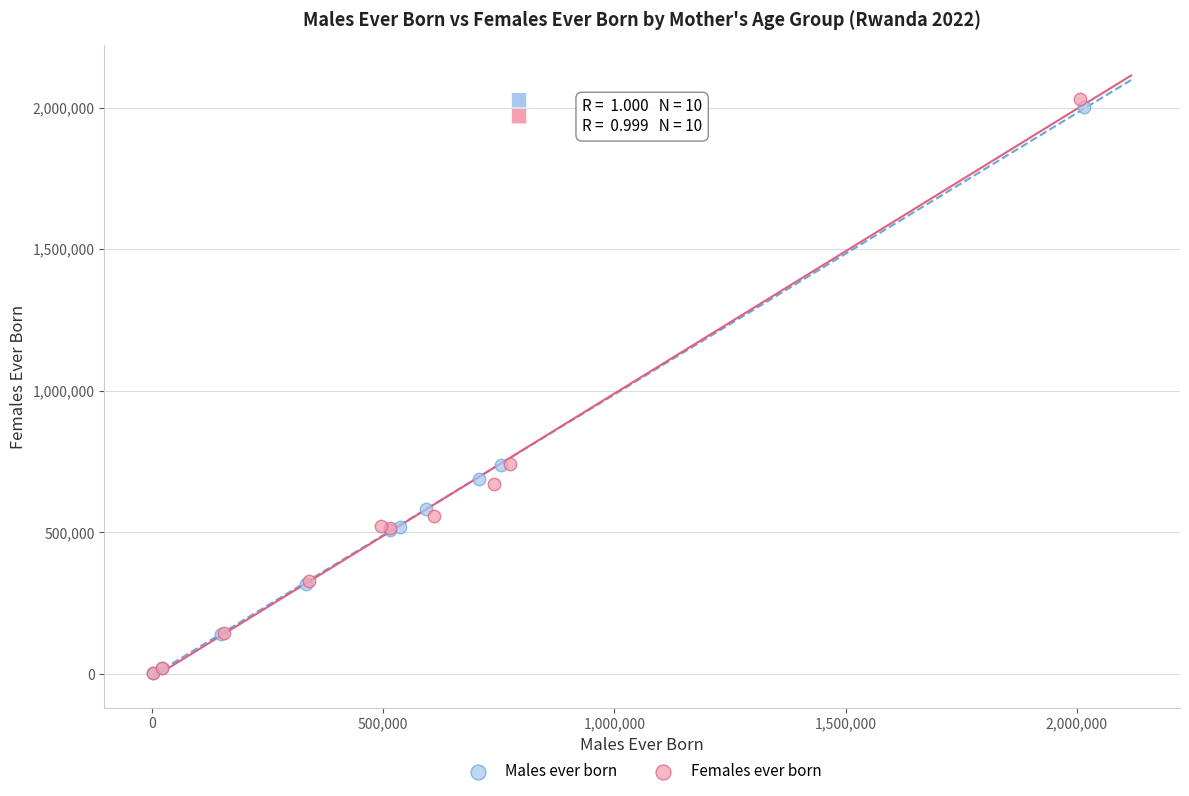

Which series has the largest Y range (max minus min)?

Females ever born